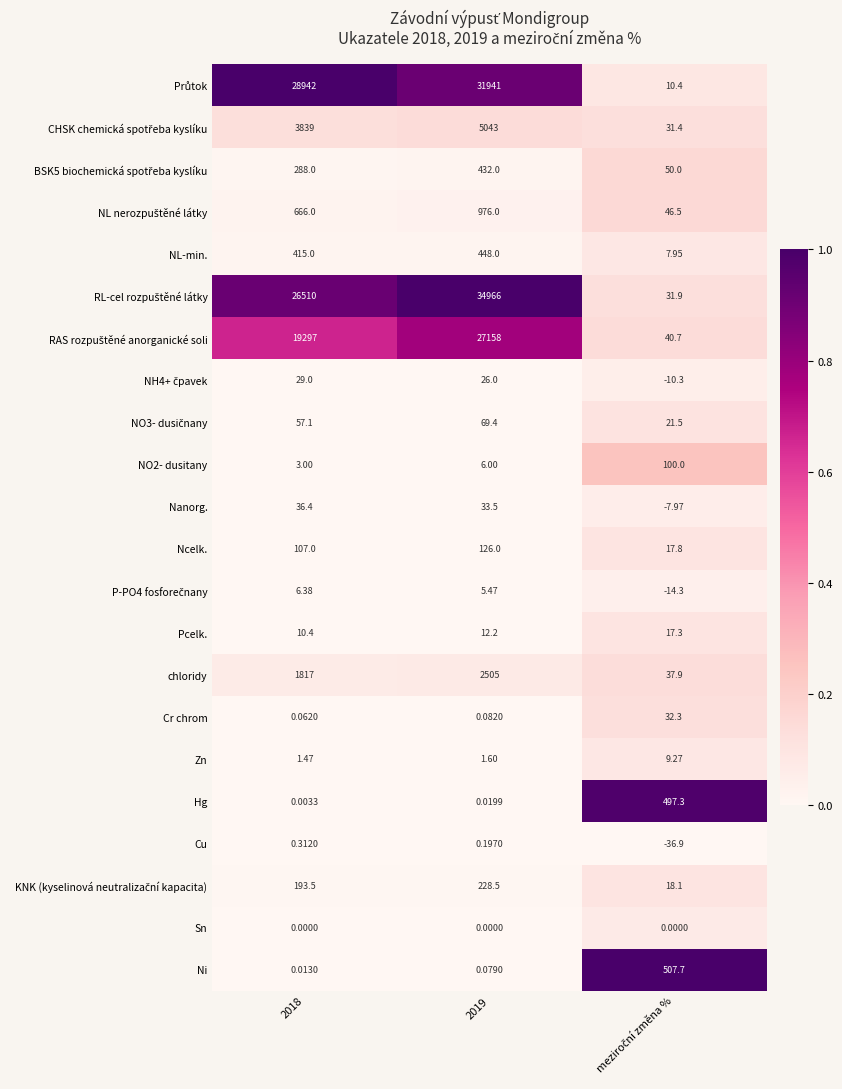

Which series has the largest total across all categories?

RL-cel rozpuštěné látky